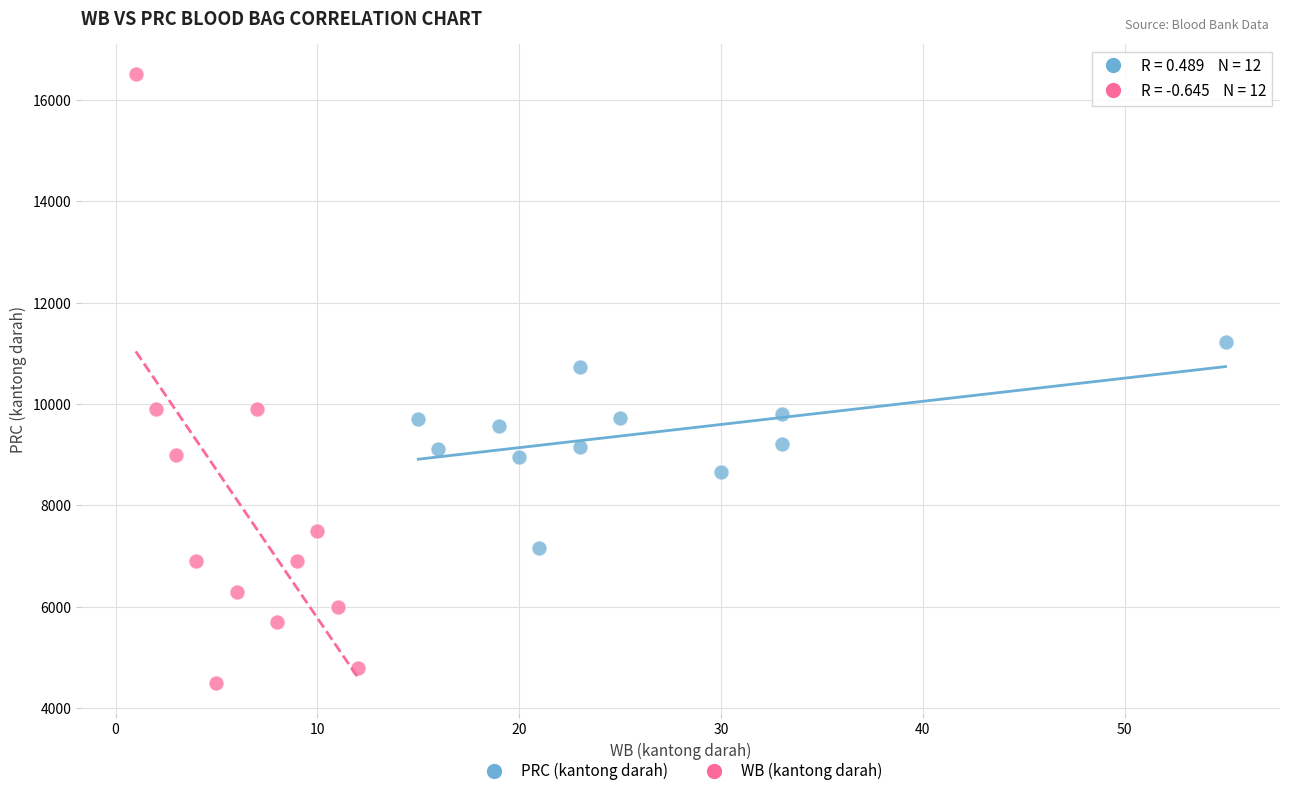

Which series reaches the maximum Y coordinate?

WB (kantong darah)